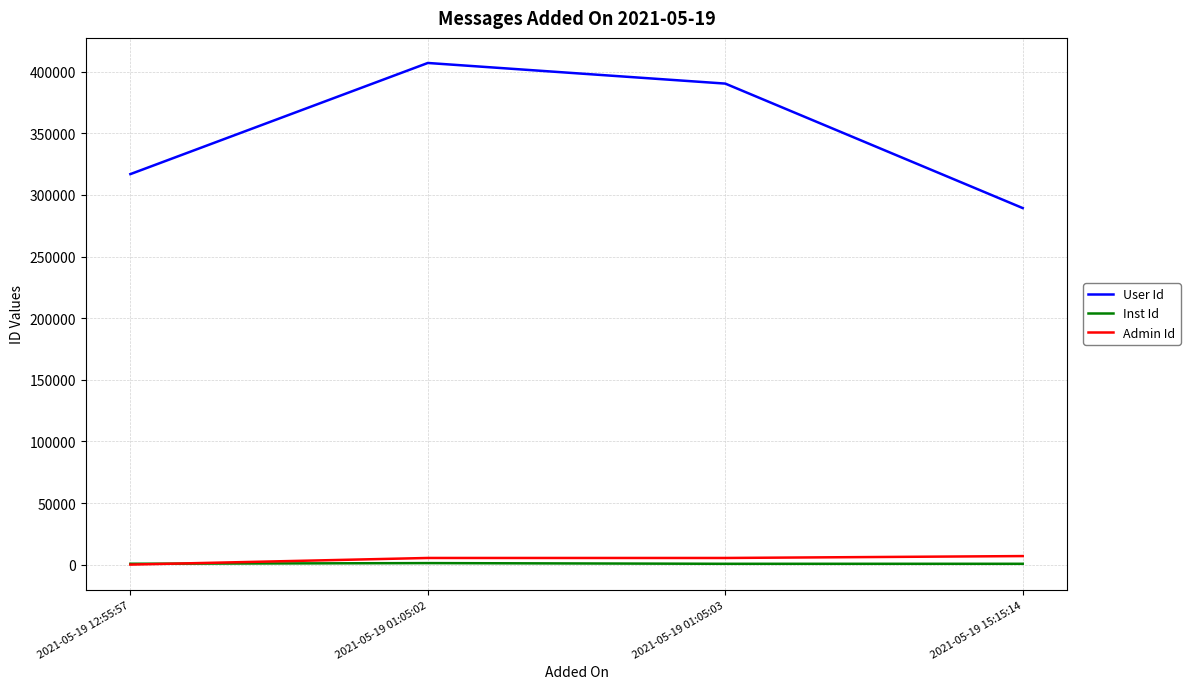

How many lines are shown in the chart?

3